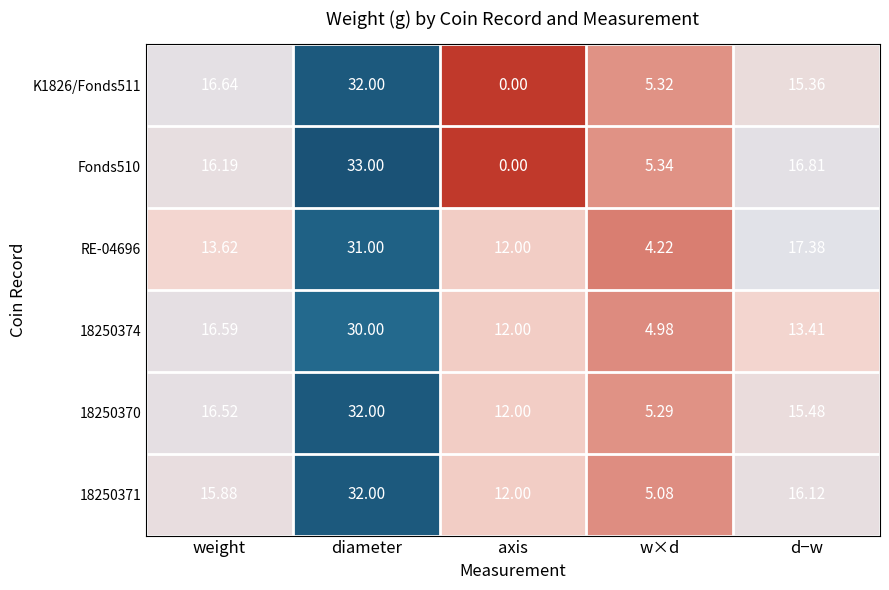

At which category is the sum across all series the highest?

diameter